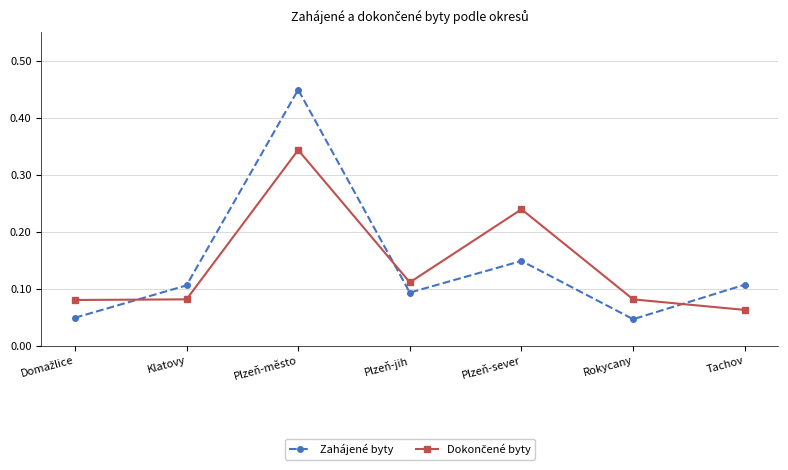

How many lines are shown in the chart?

2